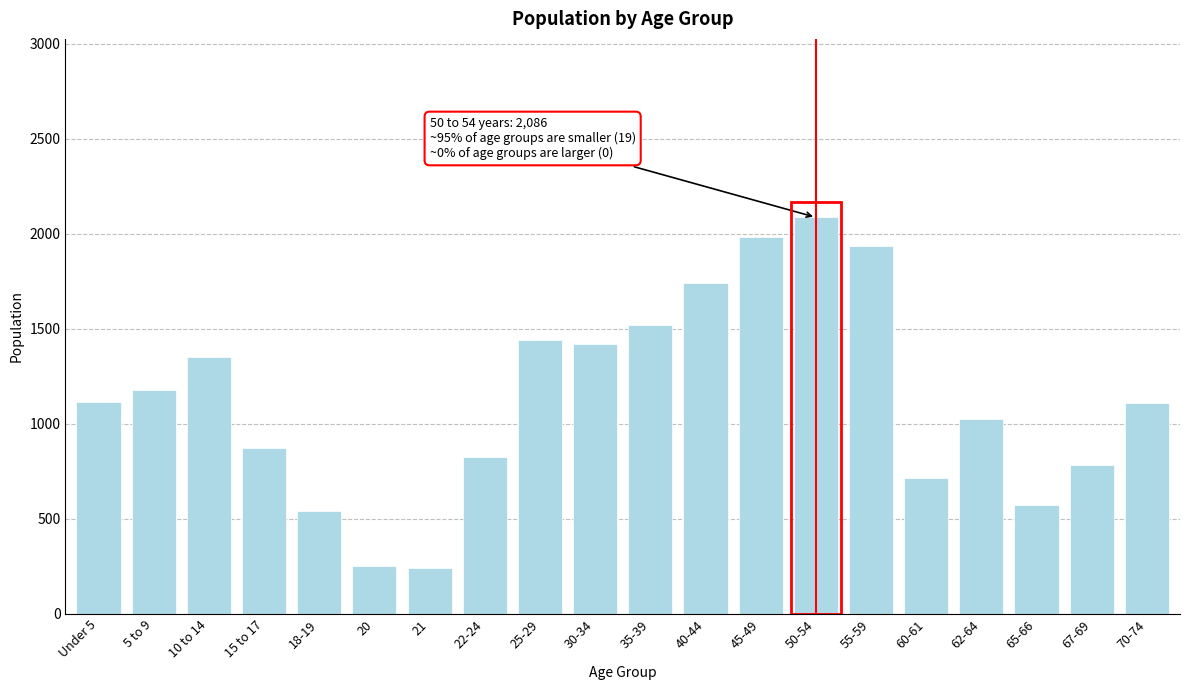

Is it true that the value at 20 is 250?

True